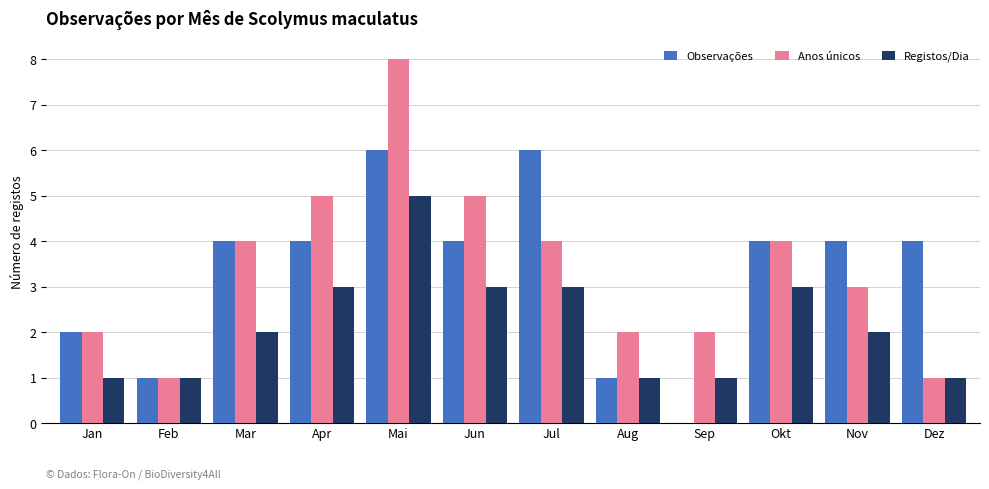

What is the approximate value of Registos/Dia at Mai?

5